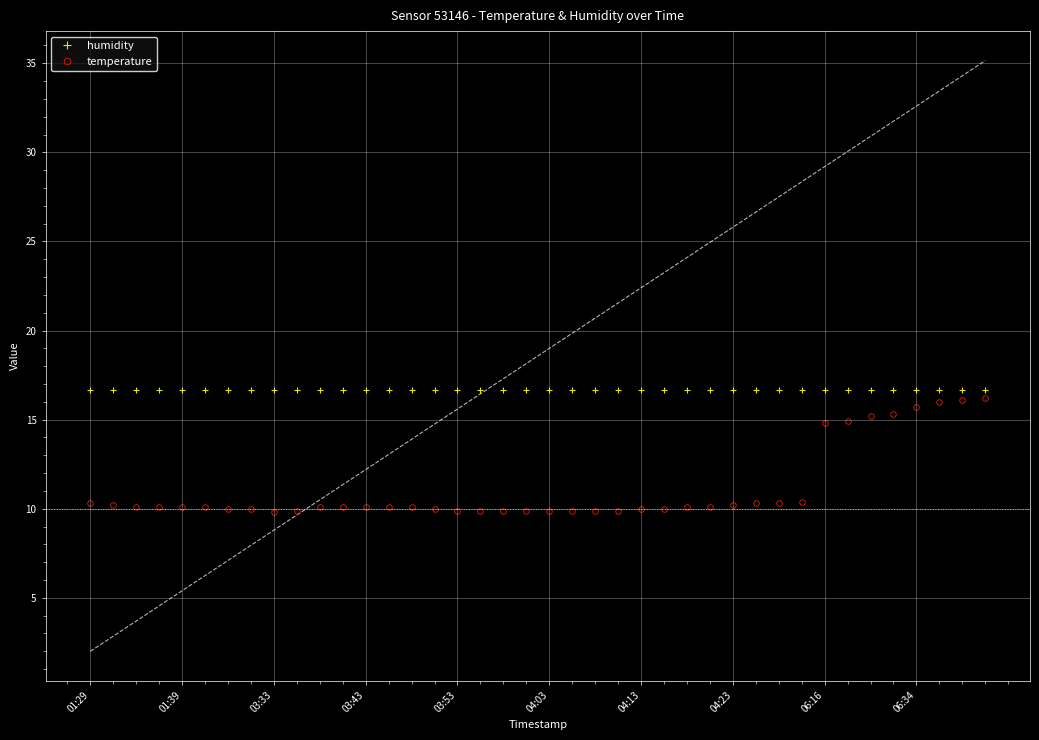

Read the humidity value at 04:13.

16.7